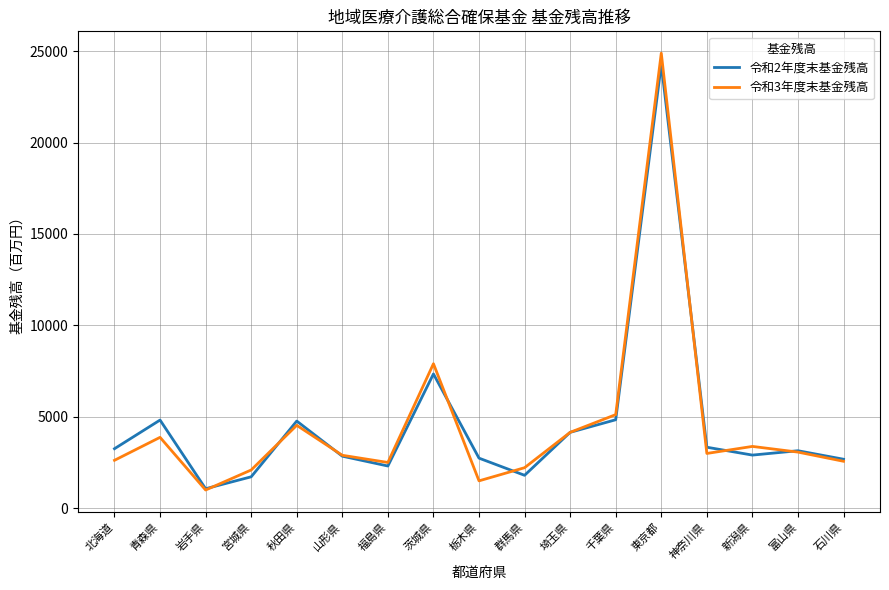

Which category has the lowest value across all series?

岩手県